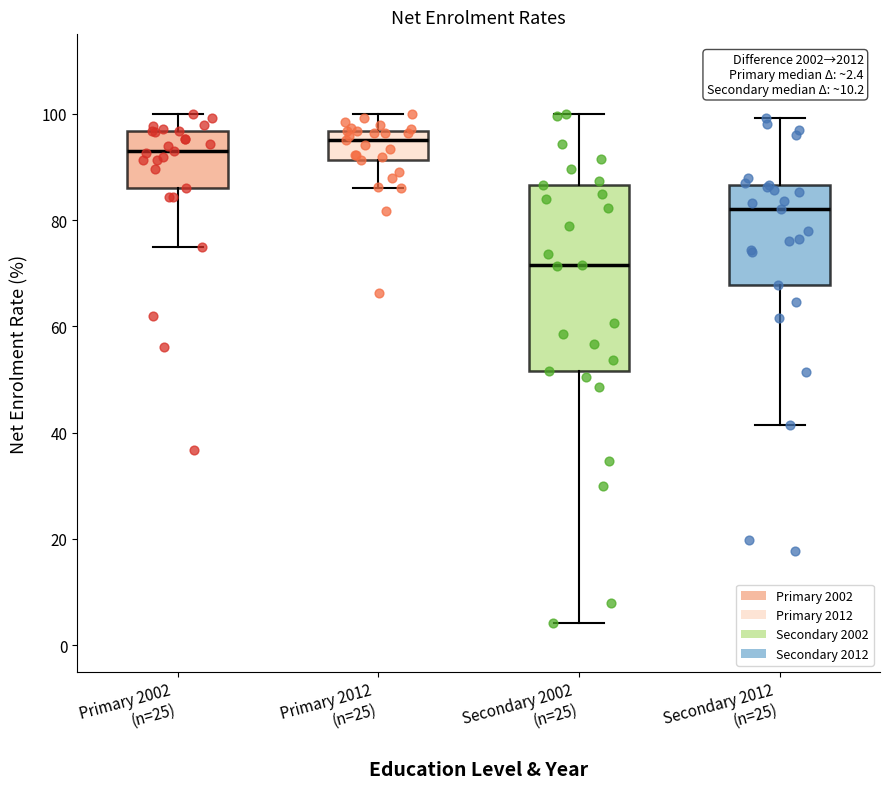

Comparing the boxes themselves (not the whiskers), which one is the tallest?

Secondary 2002 (n=25)